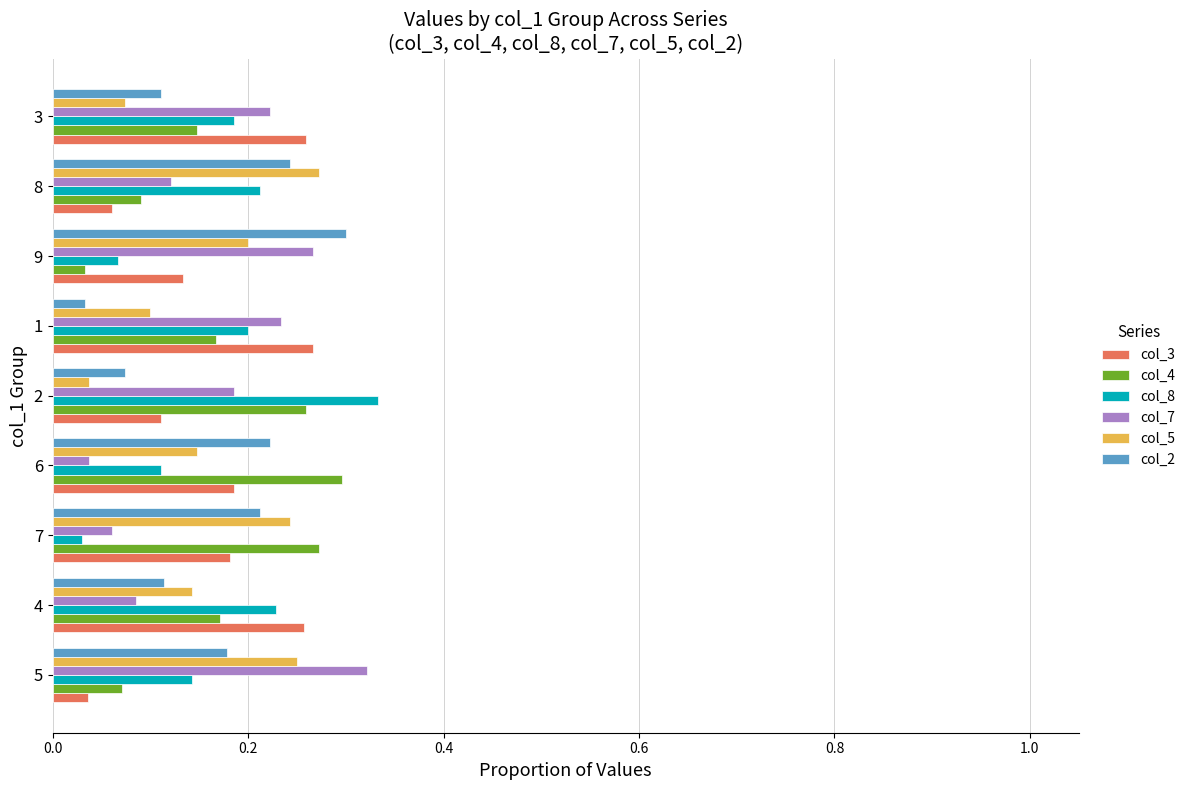

What is the sum of all col_2 values?

1.5